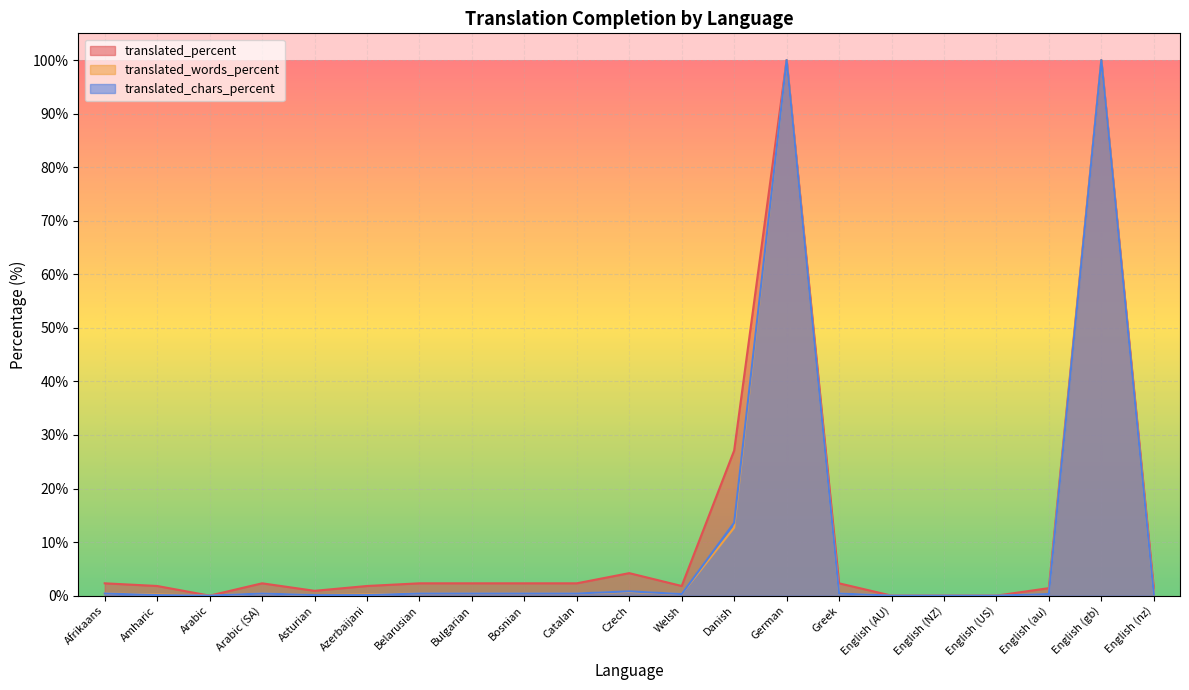

Rank the categories by translated_percent value from highest to lowest.

German, English (gb), Danish, Czech, Afrikaans, Arabic (SA), Belarusian, Bulgarian, Bosnian, Catalan, Greek, Amharic, Azerbaijani, Welsh, English (au), English (nz), Asturian, Arabic, English (AU), English (NZ), English (US)